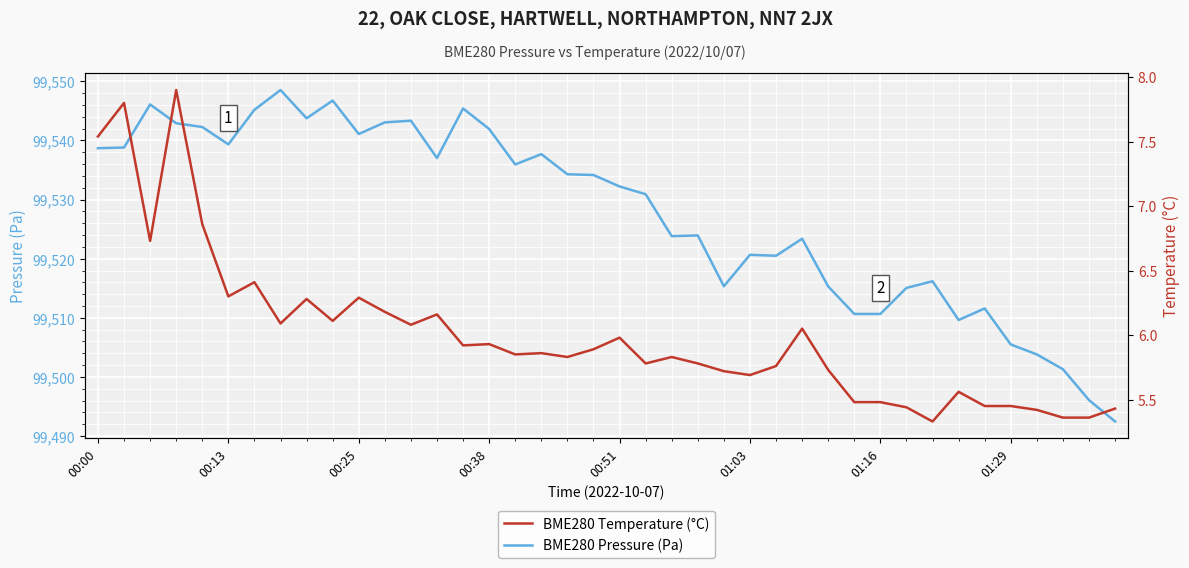

Is this an area chart (filled region under the line)?

No